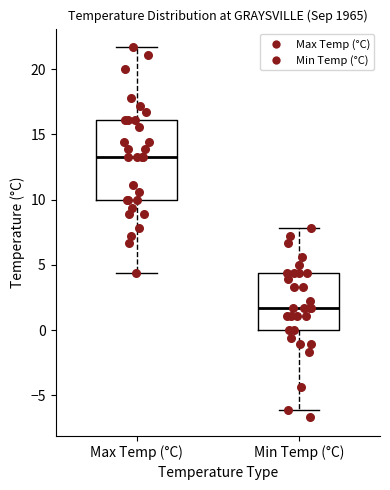

Which box's median line is the lowest?

Min Temp (°C)